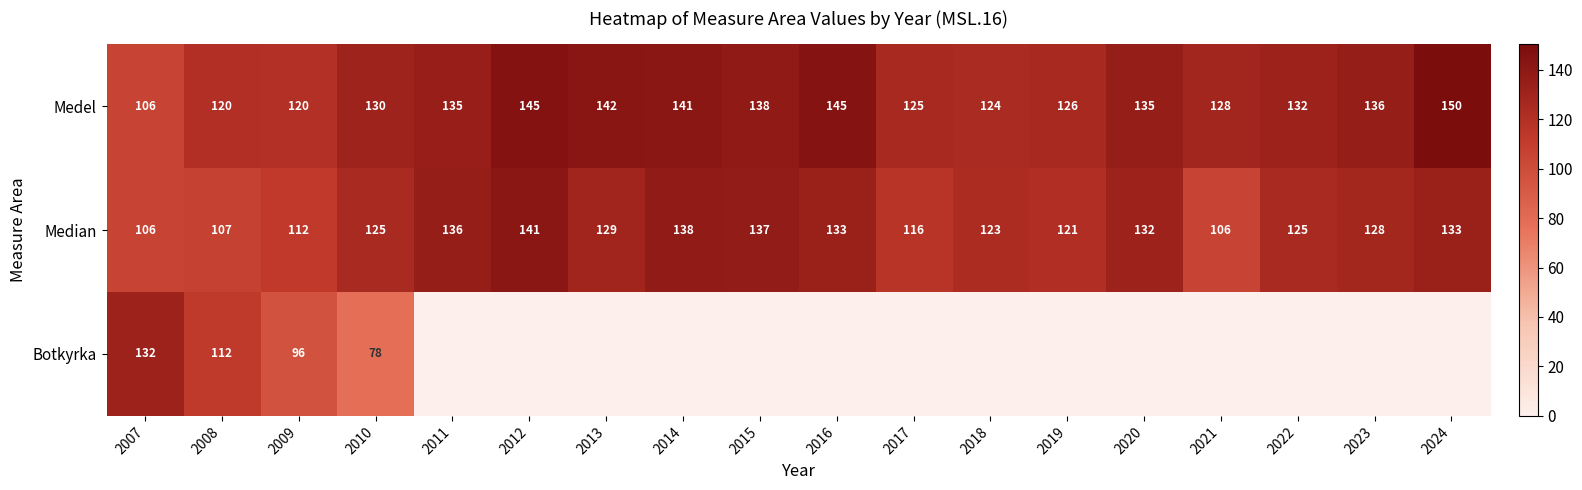

What is the total value across all series at 2009?

328